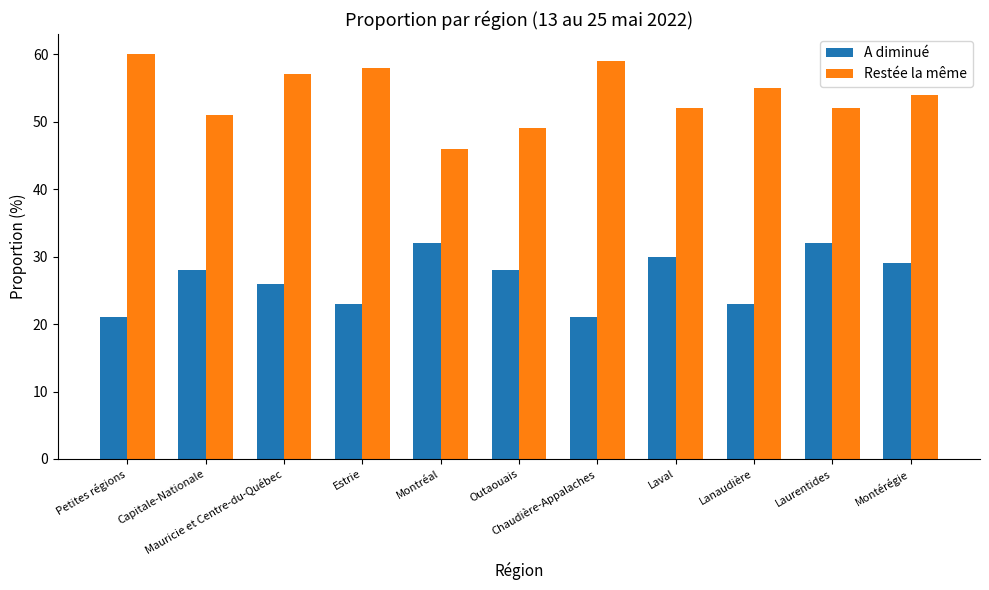

What is the sum of all A diminué values?

293